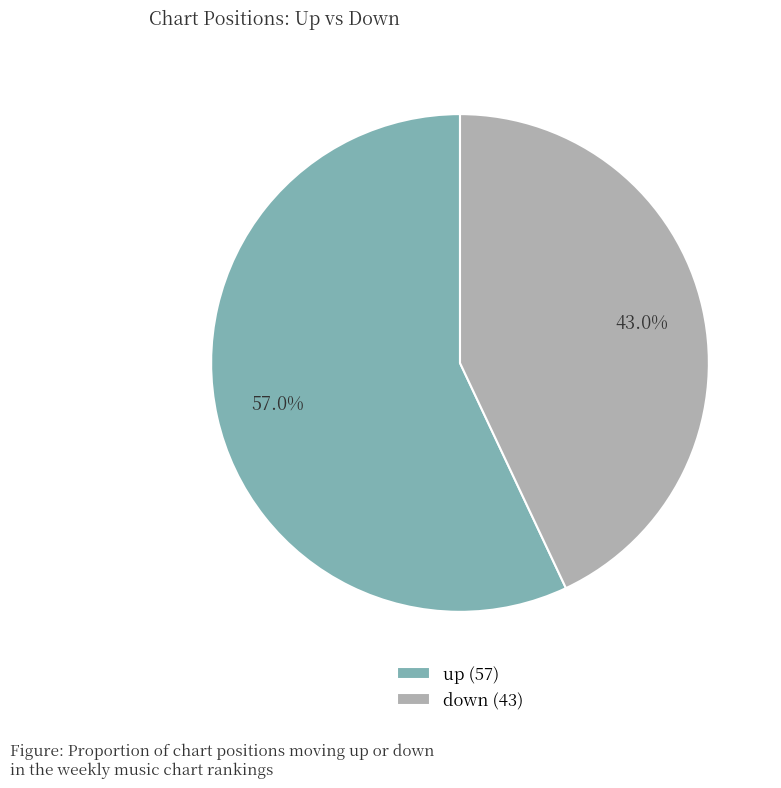

Count the number of slices in the pie.

2